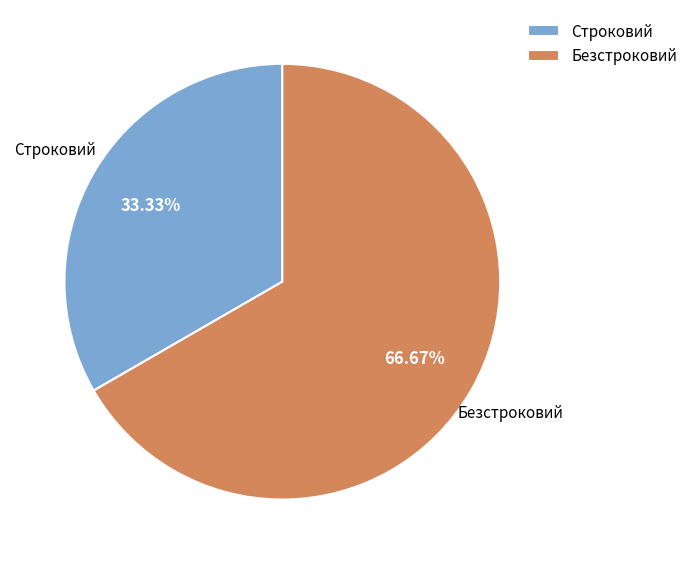

How many segments does this pie chart have?

2